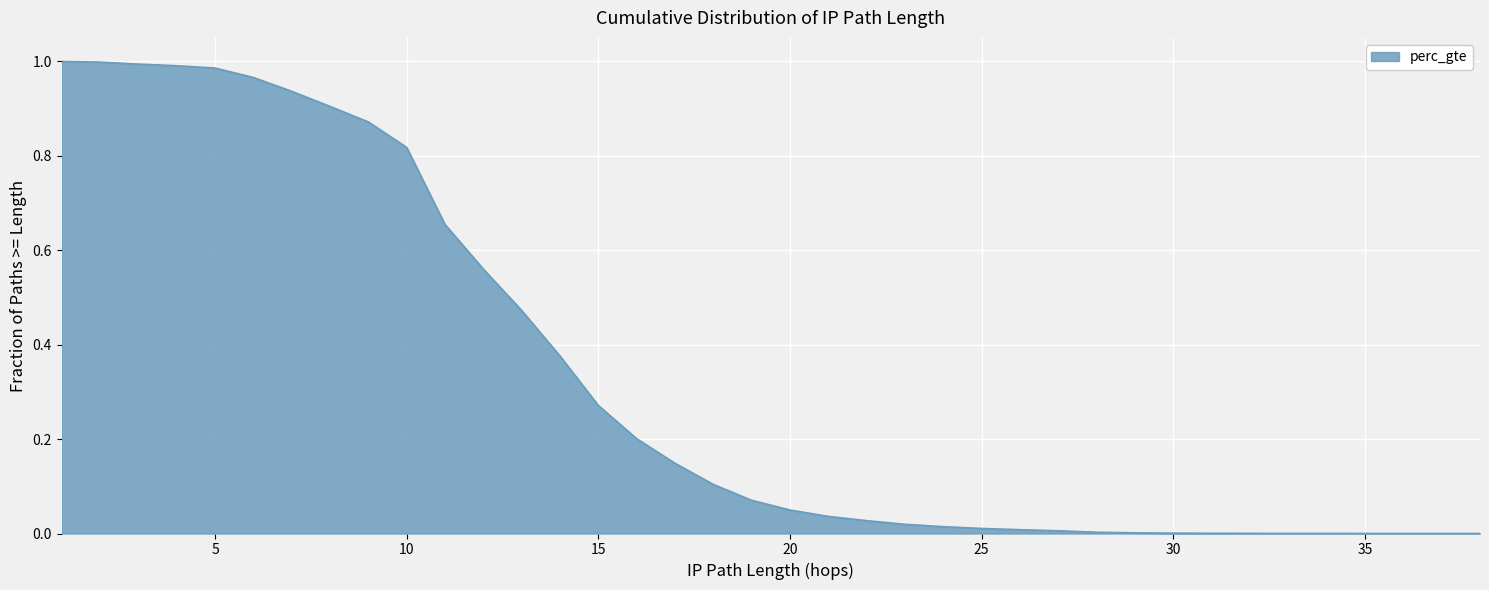

What is the greatest value displayed?

1.0